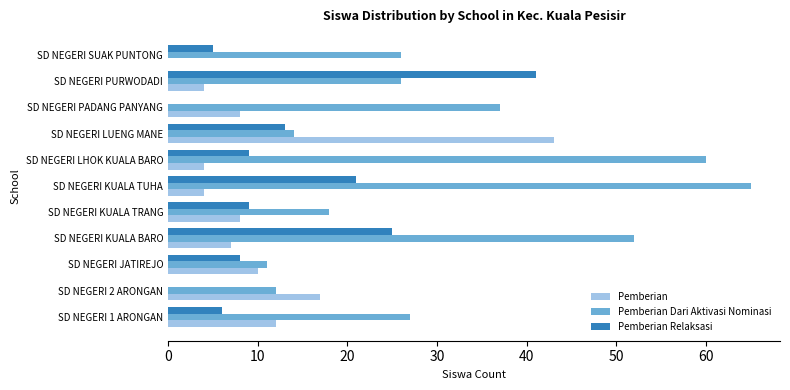

Which series has the largest total across all categories?

Pemberian Dari Aktivasi Nominasi